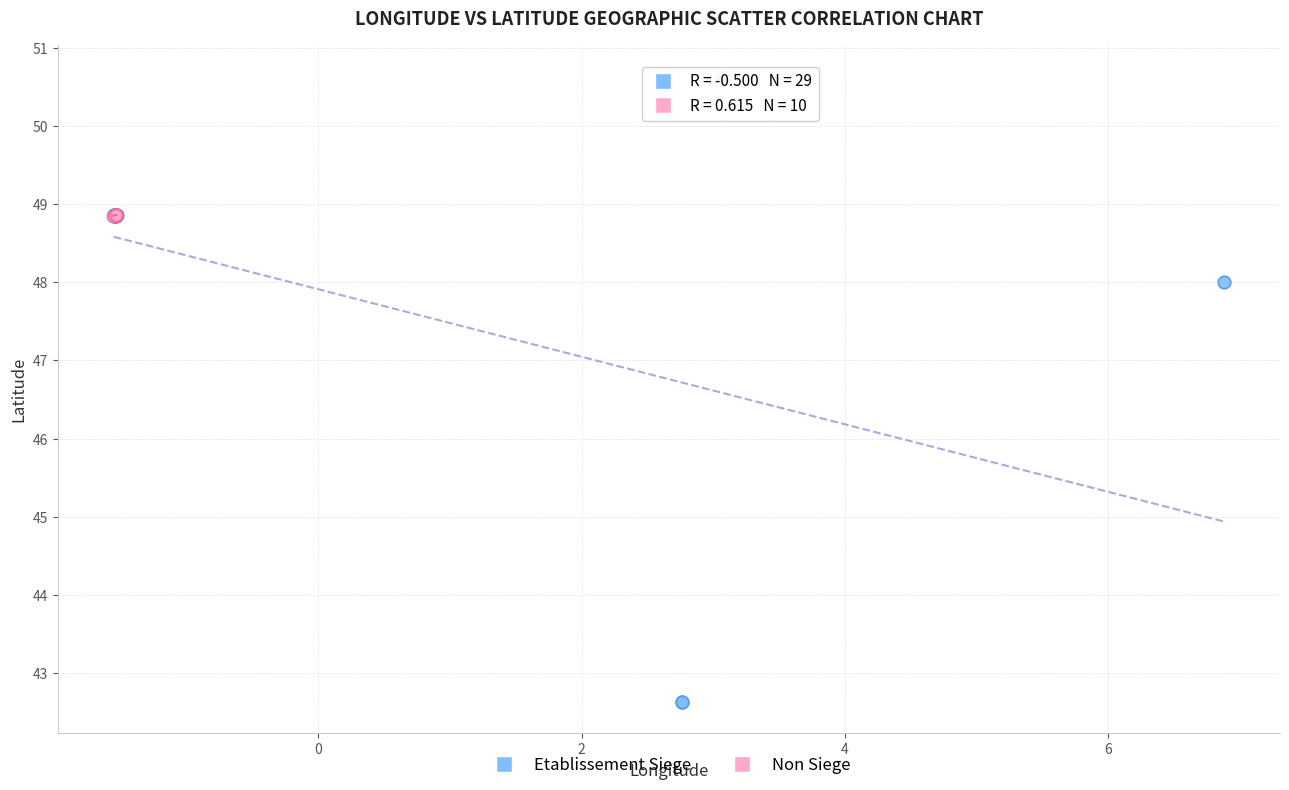

Which series has the largest Y range (max minus min)?

Etablissement Siege